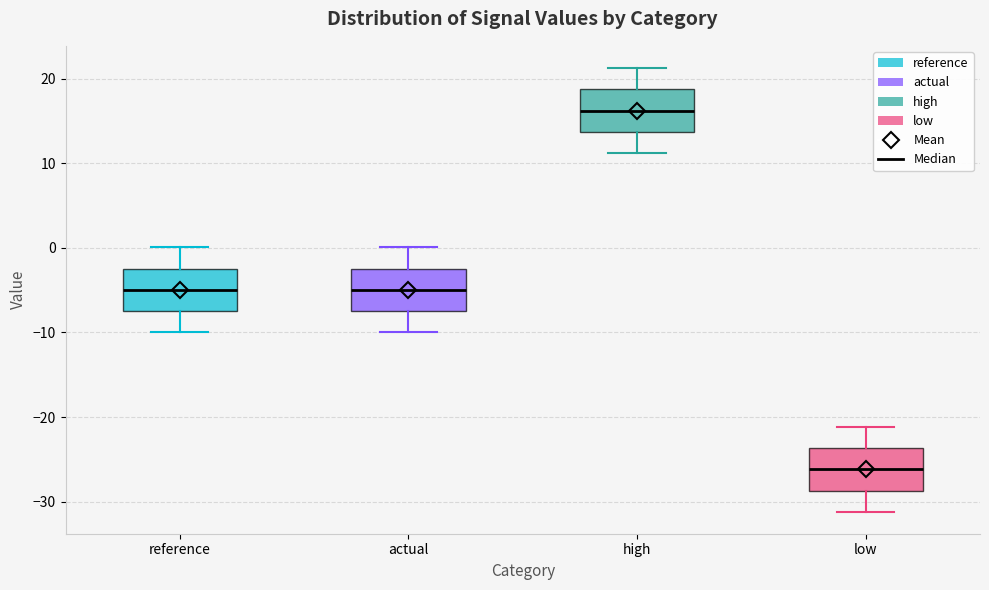

Reading left to right, transcribe this box plot: for each box, give where its median line is, the range the box spans, and where its two whiskers end, as read against the y-axis. The values are not printed on the chart, so give them approximately, as read against the axis.

reference: median -5, box -7 to -2, whiskers -10 to 0
actual: median -5, box -7 to -2, whiskers -10 to 0
high: median 16, box 14 to 19, whiskers 11 to 21
low: median -26, box -29 to -24, whiskers -31 to -21